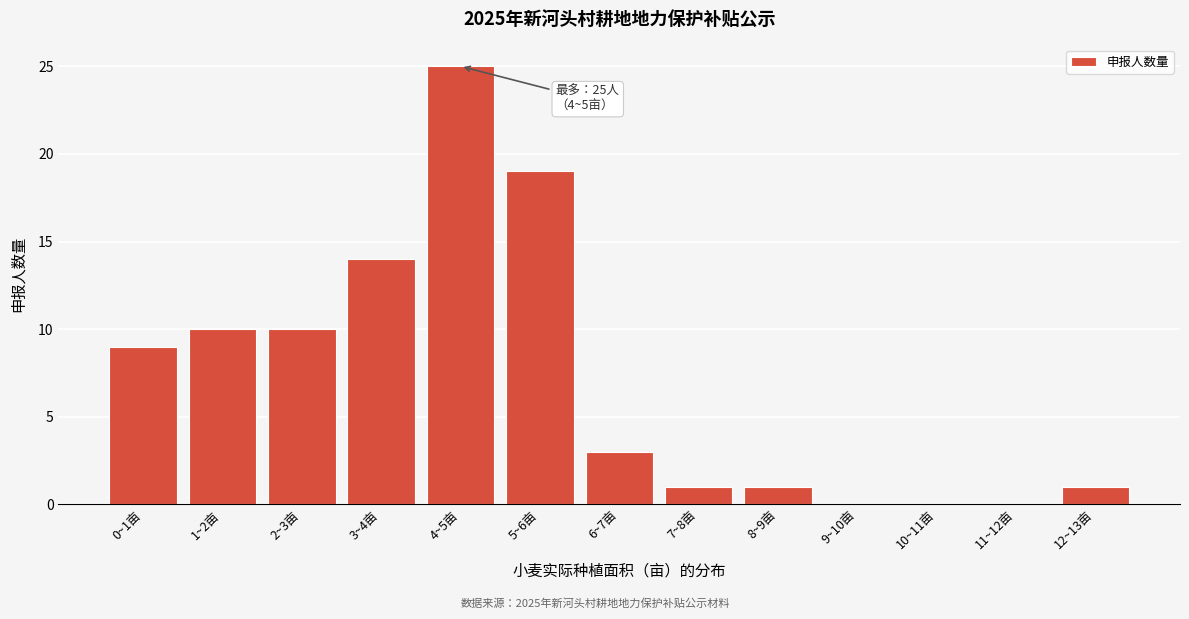

Reading left to right, list all the values displayed in this chart.

0~1亩=9	1~2亩=10	2~3亩=10	3~4亩=14	4~5亩=25	5~6亩=19	6~7亩=3	7~8亩=1	8~9亩=1	9~10亩=0	10~11亩=0	11~12亩=0	12~13亩=1